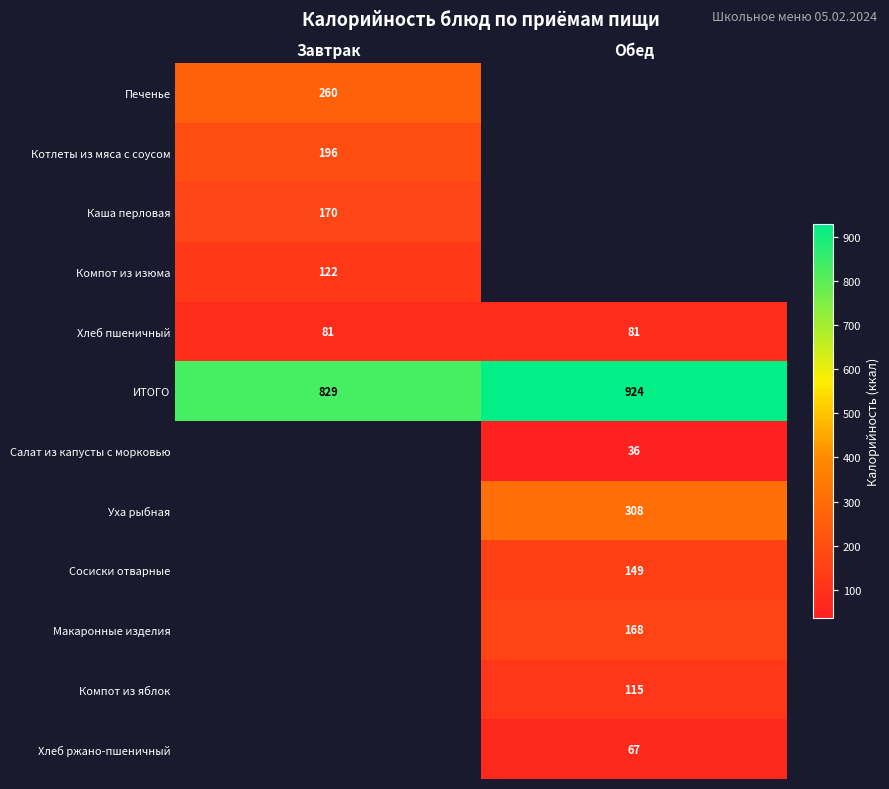

What is the difference between the ИТОГО values at Обед and Завтрак?

95